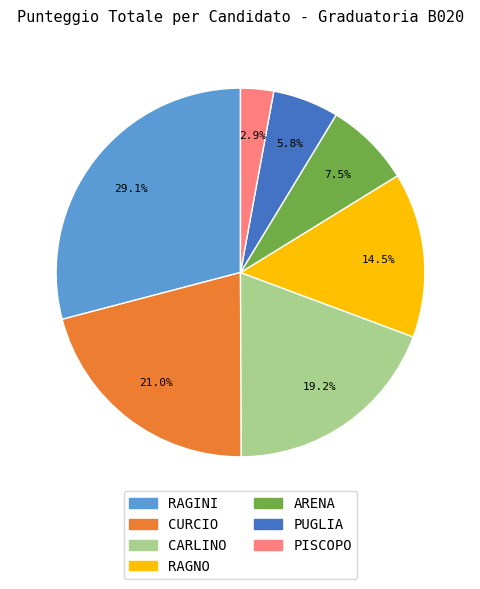

How much of the chart is everything except RAGNO?

85.5%